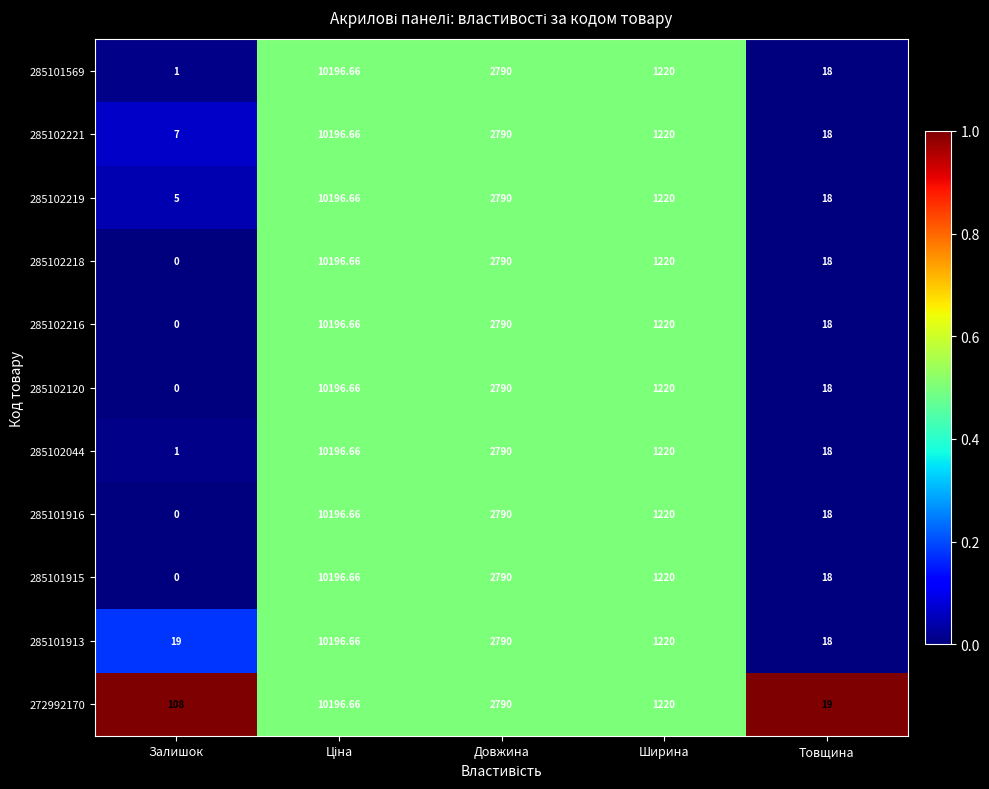

Which label corresponds to the smallest value in the chart?

Залишок